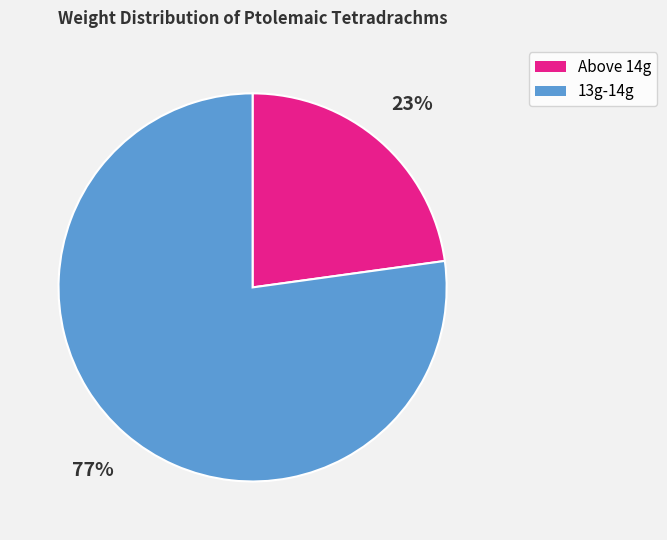

Rank the categories by value from lowest to highest.

Above 14g, 13g-14g